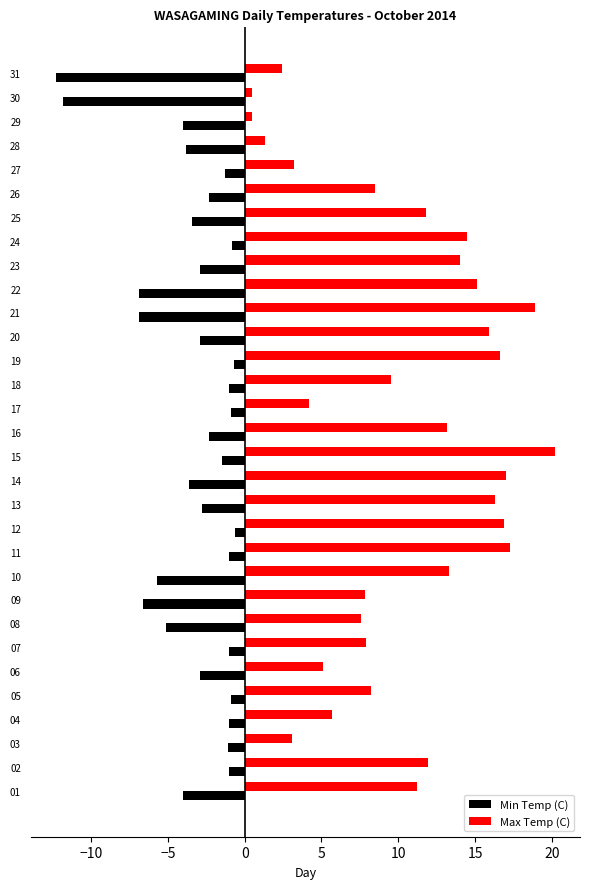

What is the difference between the highest and lowest values at 19?

17.3